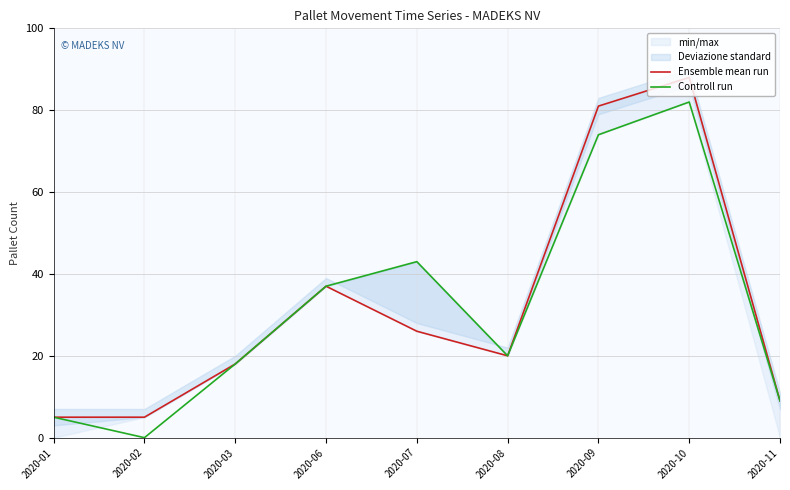

What is the value of the Ensemble mean run point at the 7th from the left?

81